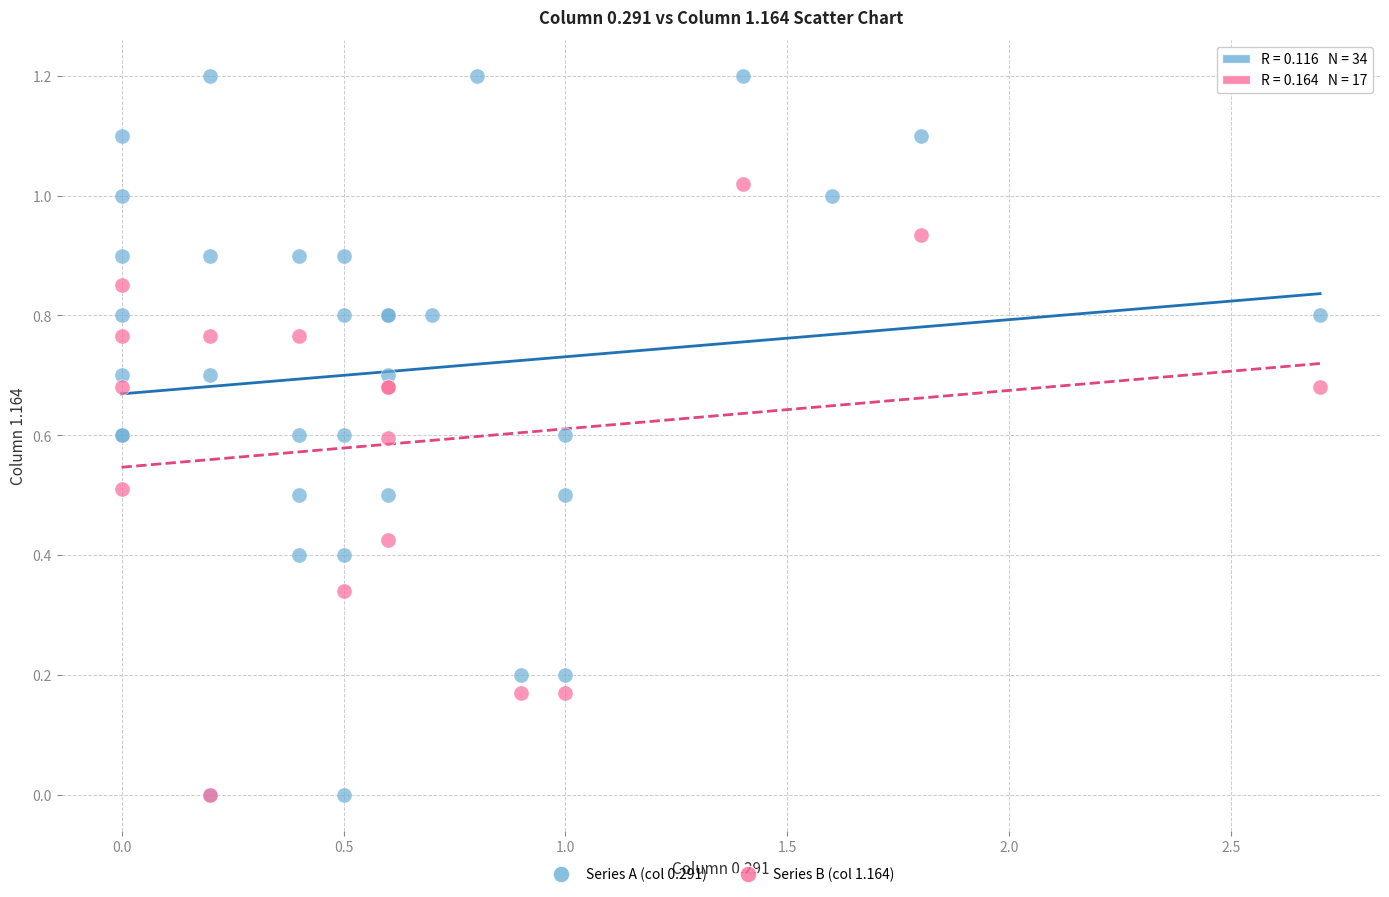

Which series reaches the maximum Y coordinate?

Series A (col 0.291)